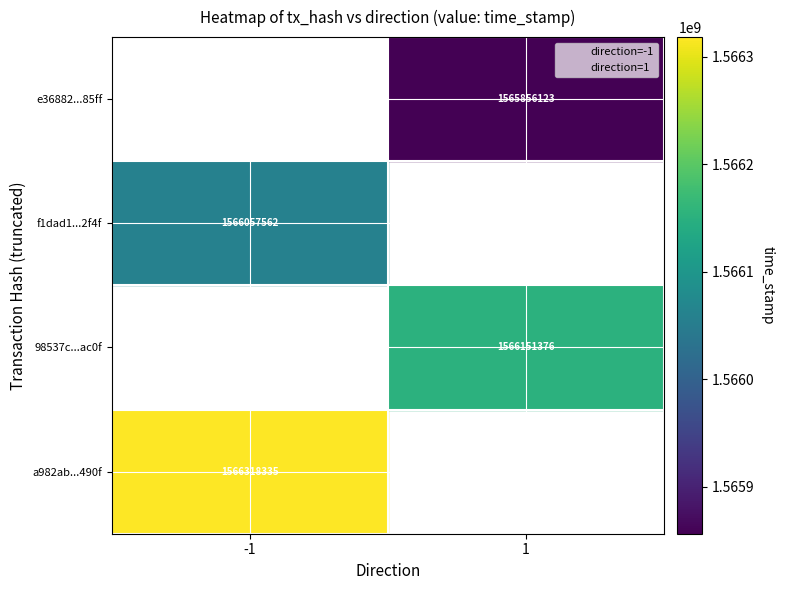

What are all the series names shown in the legend?

direction=-1, direction=1